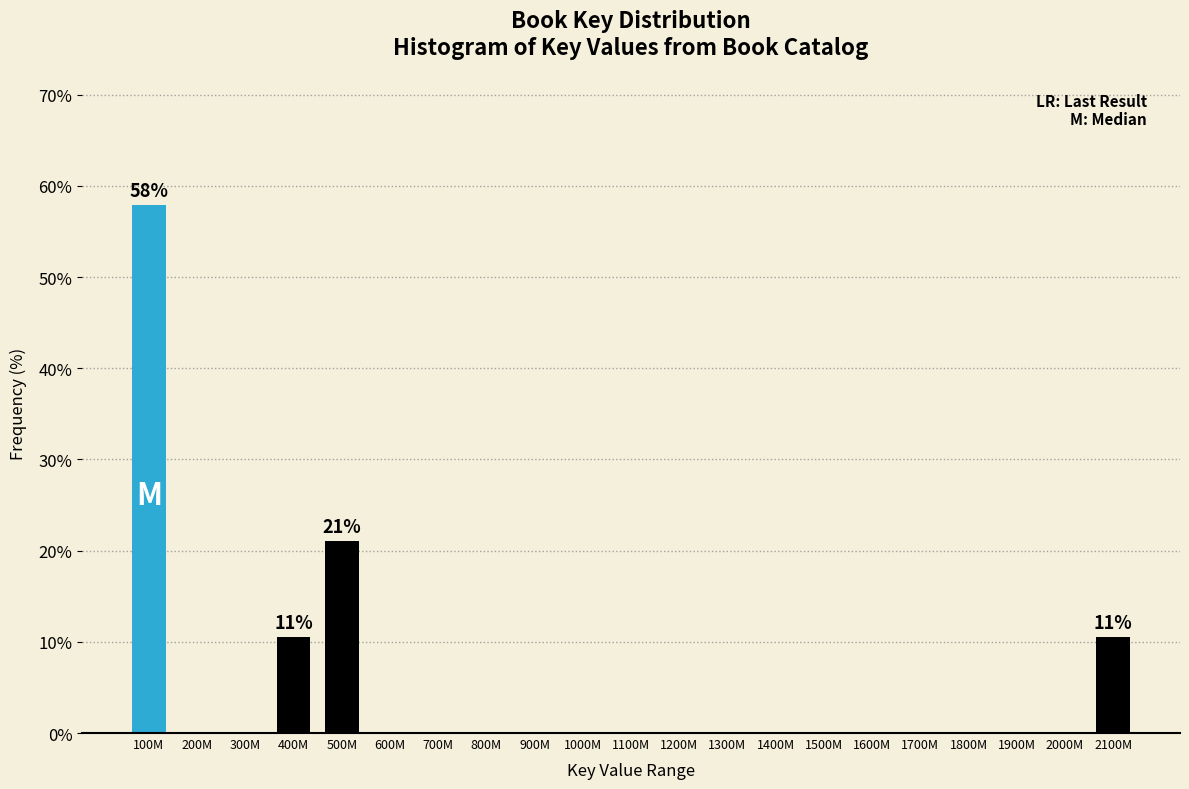

Reading left to right, transcribe all the data shown in this chart.

100M=57.9	200M=0.0	300M=0.0	400M=10.5	500M=21.1	600M=0.0	700M=0.0	800M=0.0	900M=0.0	1000M=0.0	1100M=0.0	1200M=0.0	1300M=0.0	1400M=0.0	1500M=0.0	1600M=0.0	1700M=0.0	1800M=0.0	1900M=0.0	2000M=0.0	2100M=10.5